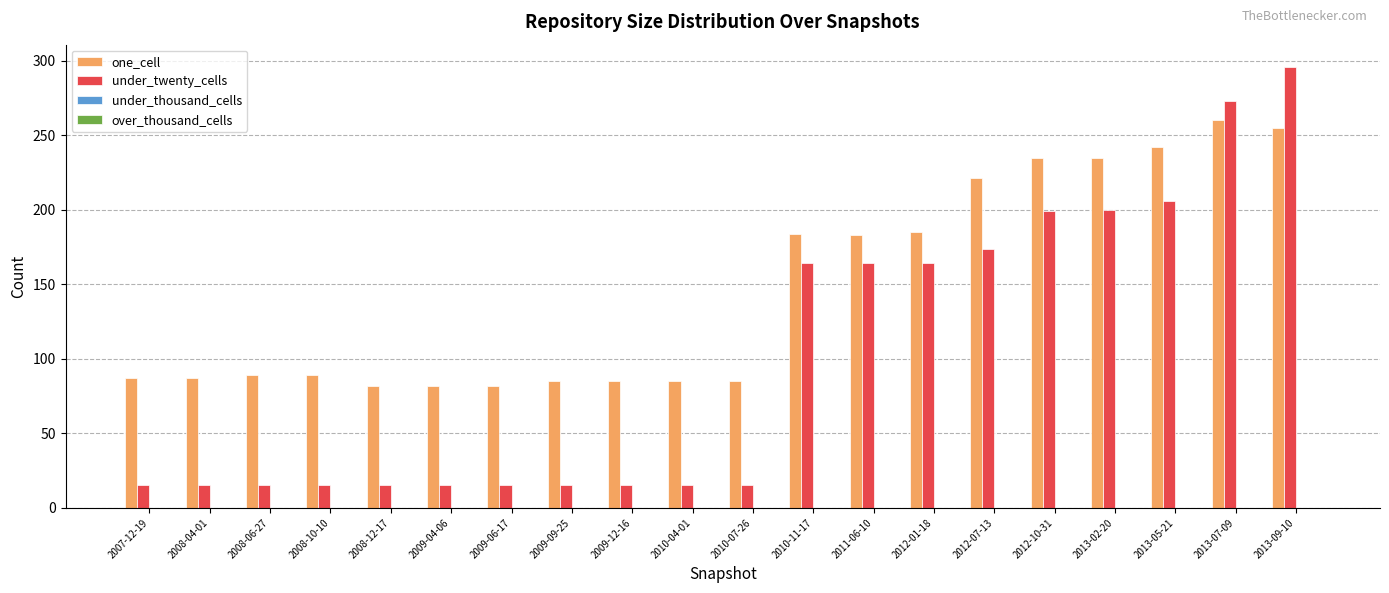

Are the bars horizontal?

No